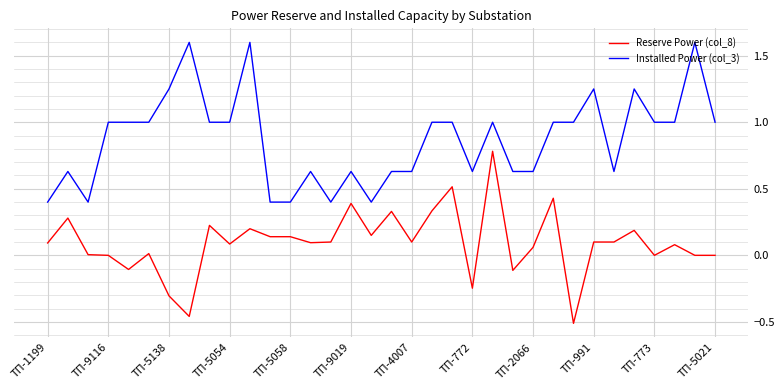

What is the difference between the maximum and minimum values in the Reserve Power (col_8) series?

1.3